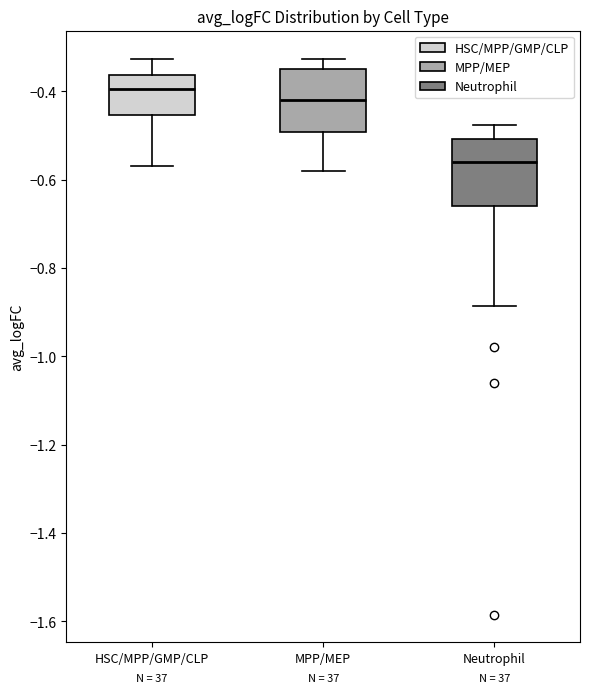

Where does the lower whisker of the box for Neutrophil end on the y-axis? The values are not printed on the chart, so give them approximately, as read against the axis.

-0.88